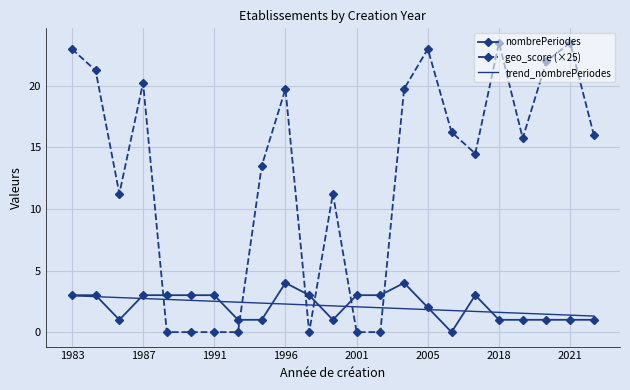

After their last crossing, which series has the higher values: geo_score (×25) or nombrePeriodes?

geo_score (×25)